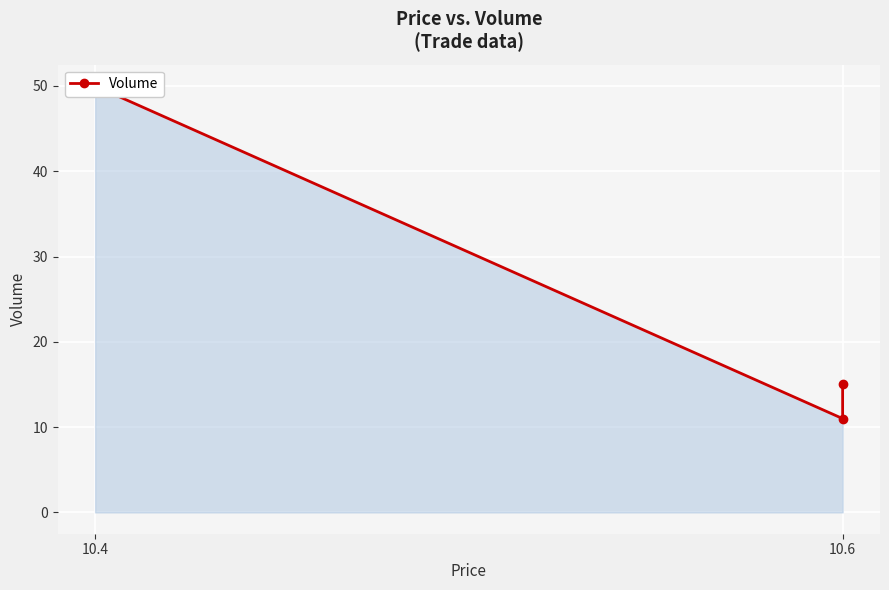

How many lines are shown in the chart?

1